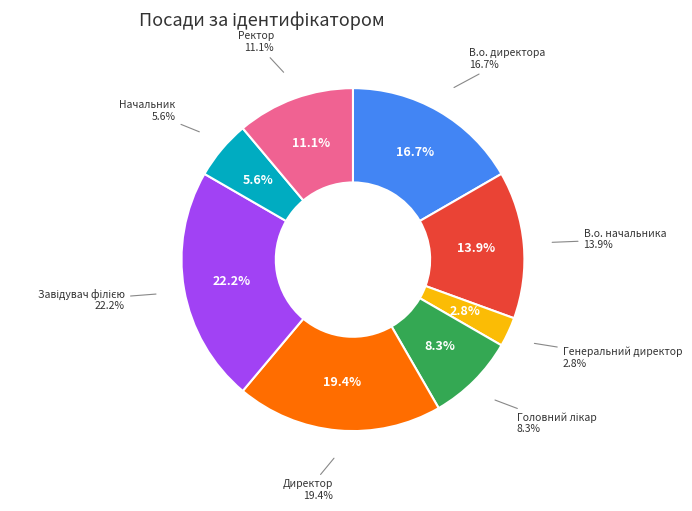

Is it true that Начальник is 11% of the pie?

False